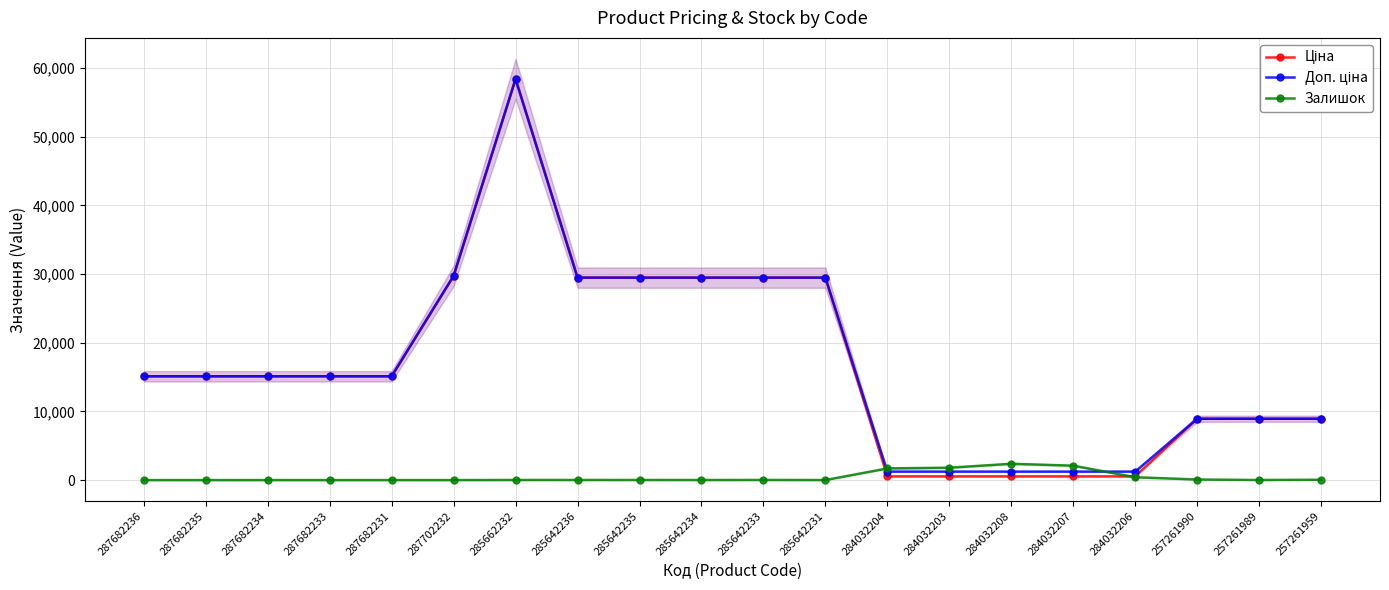

True or false: Залишок and Ціна intersect in this chart.

True